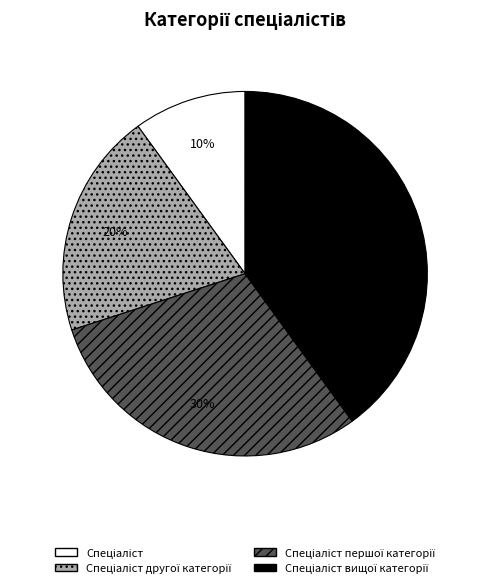

To the nearest percent, what is the average slice percentage?

25%